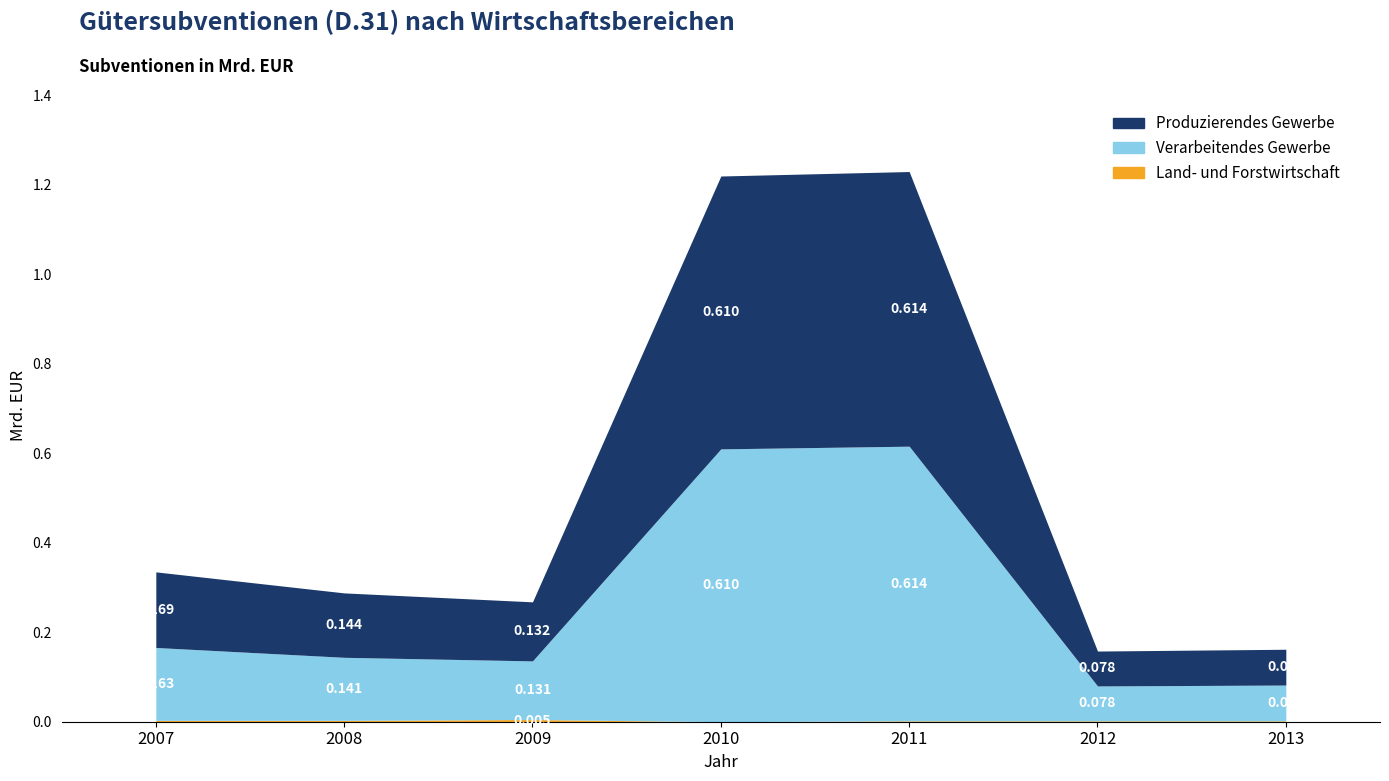

Which category has the highest value in the Verarbeitendes Gewerbe series?

2011